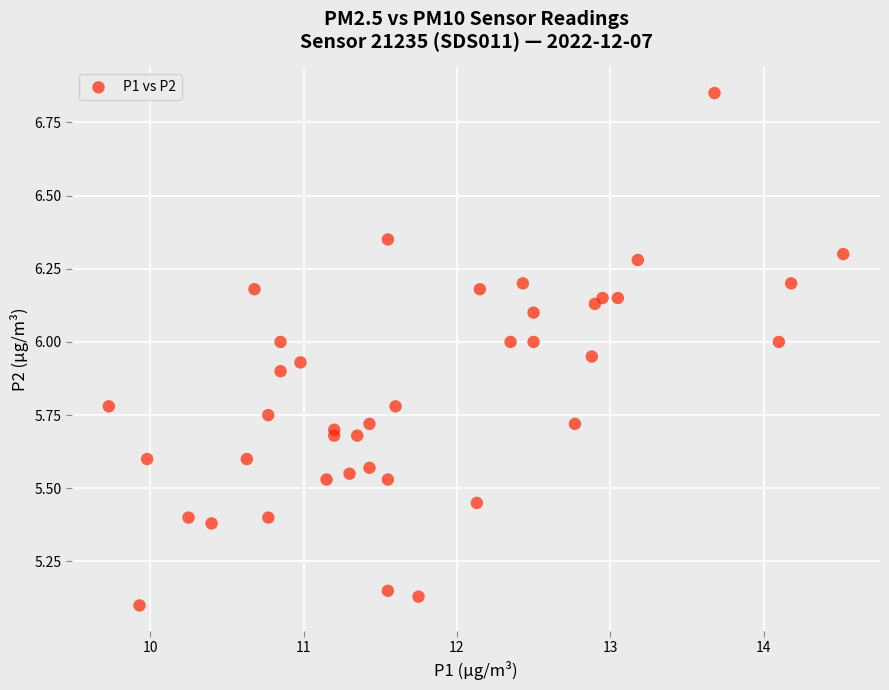

What is the range of X values (max minus min)?

4.8